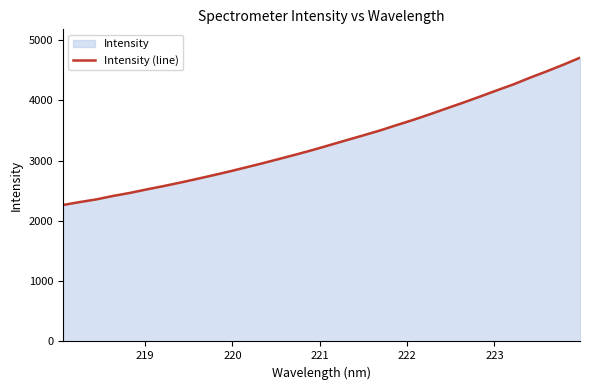

What is the difference between the maximum and minimum values?

2445.2